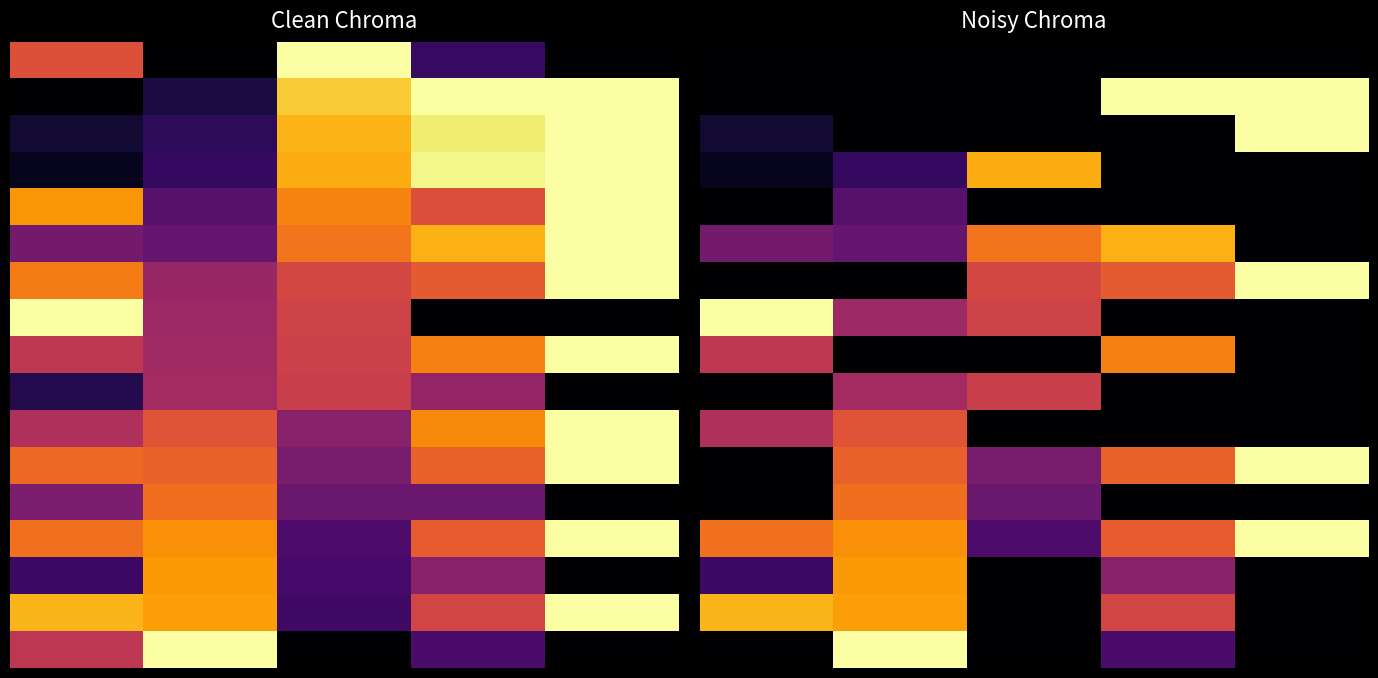

Which label corresponds to the largest value in the chart?

3